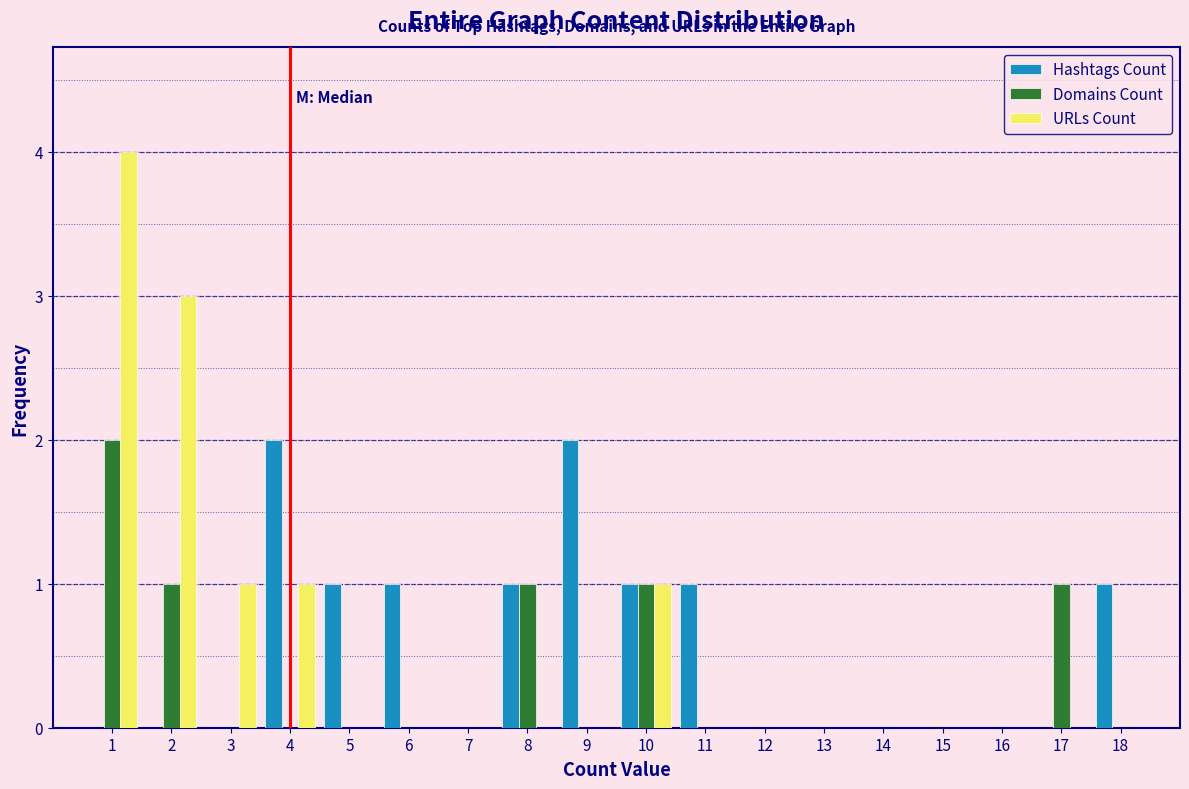

The Hashtags Count series shows 3 at 9. True or false?

False